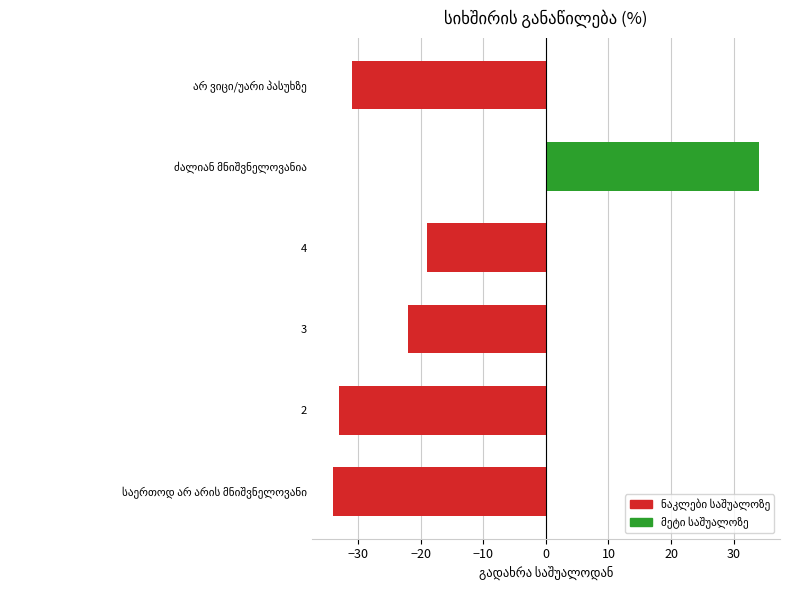

What is the greatest value displayed?

34